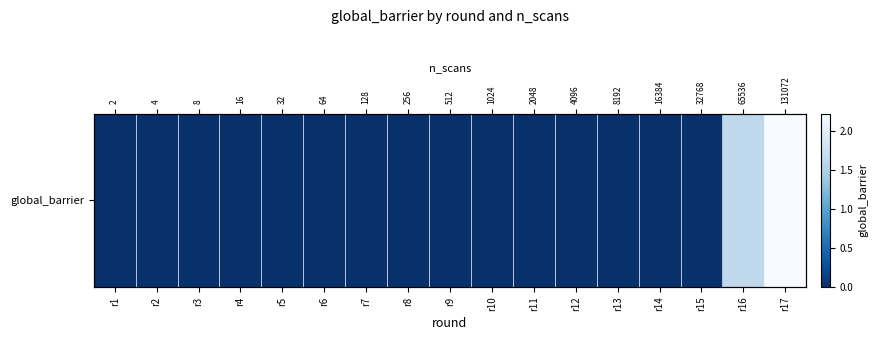

What is the sum of all values?

3.8